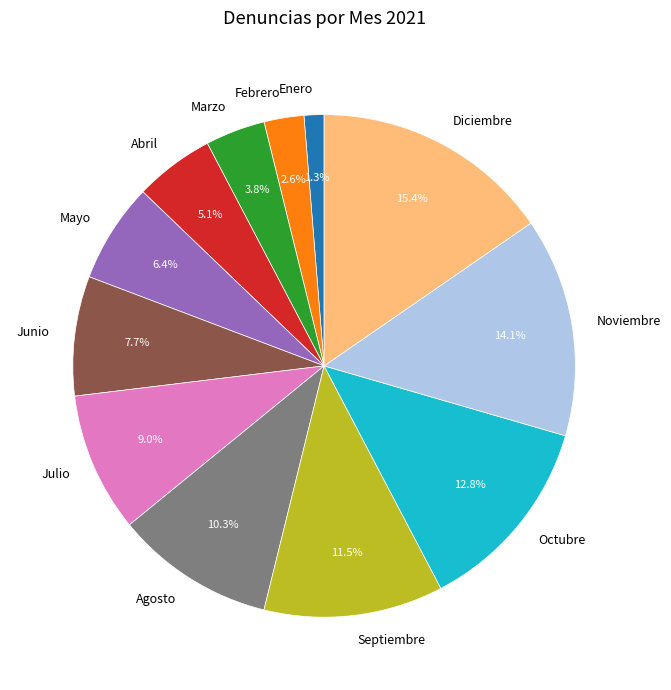

Count the number of slices in the pie.

12